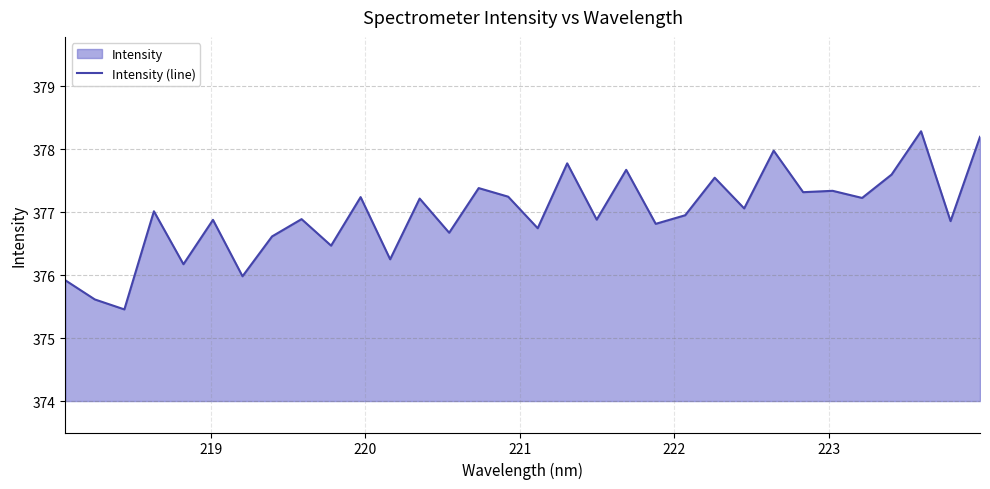

What is the difference between the maximum and minimum values?

2.8